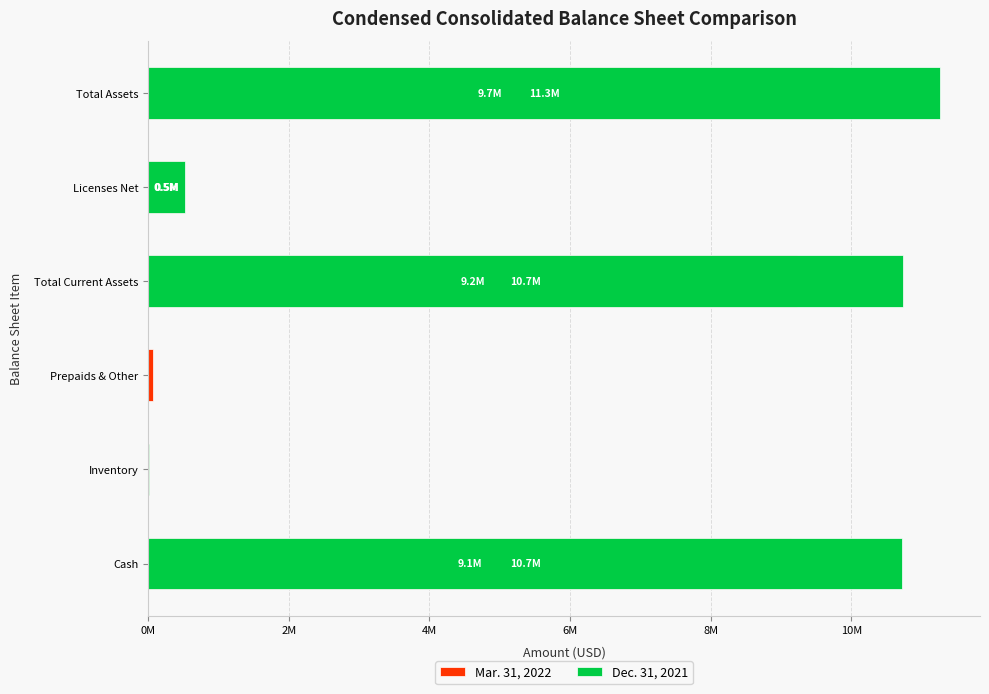

What position from the left is Total Current Assets?

4